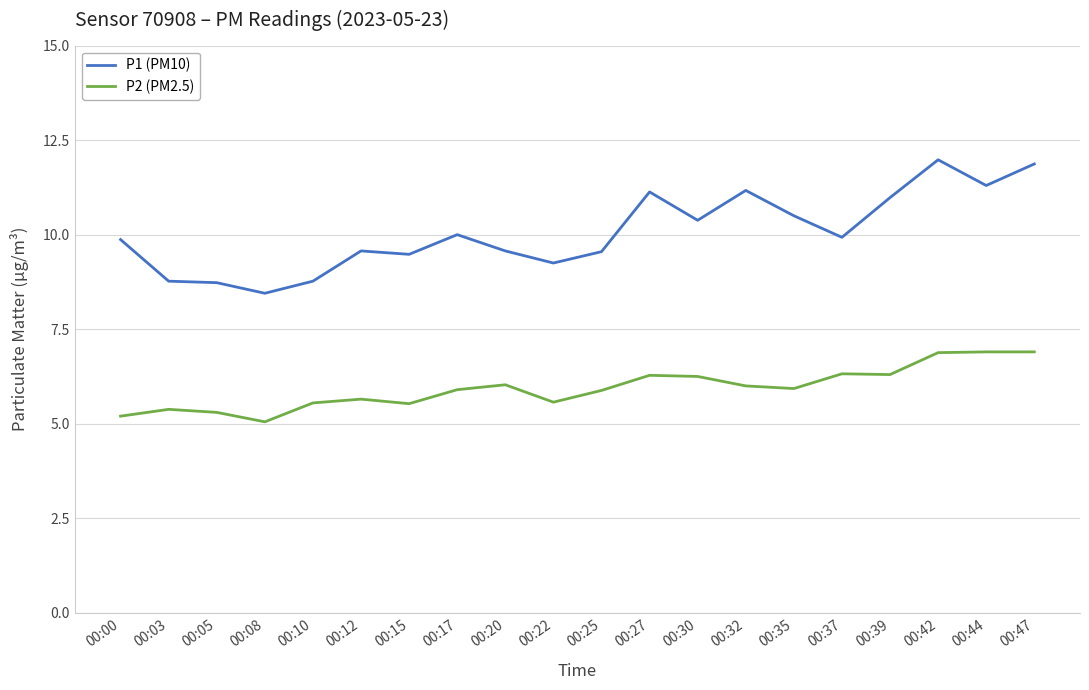

What is the difference between the maximum and minimum values in the P1 (PM10) series?

3.5